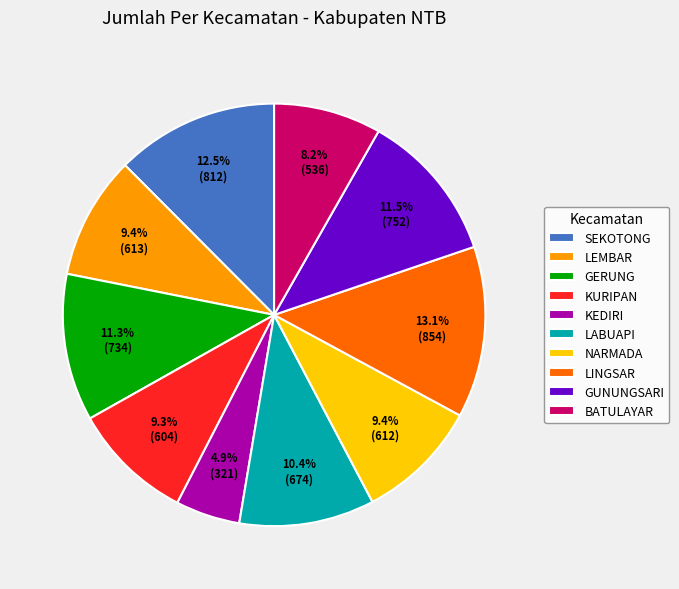

How many slices are in this pie chart?

10